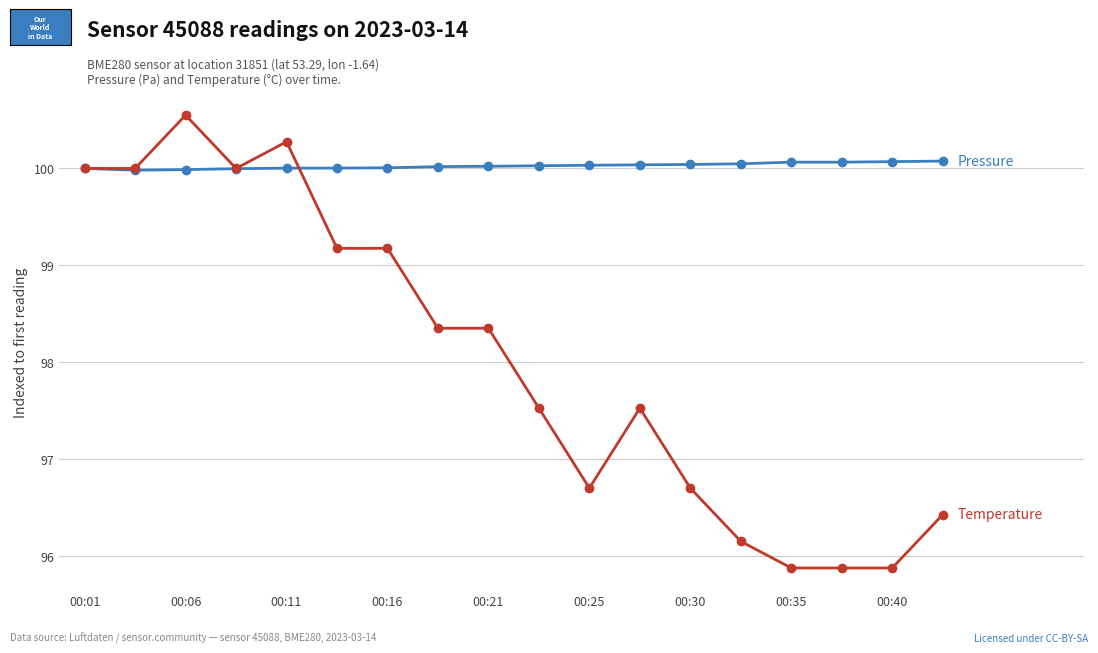

What is the minimum value shown in the chart?

95.9